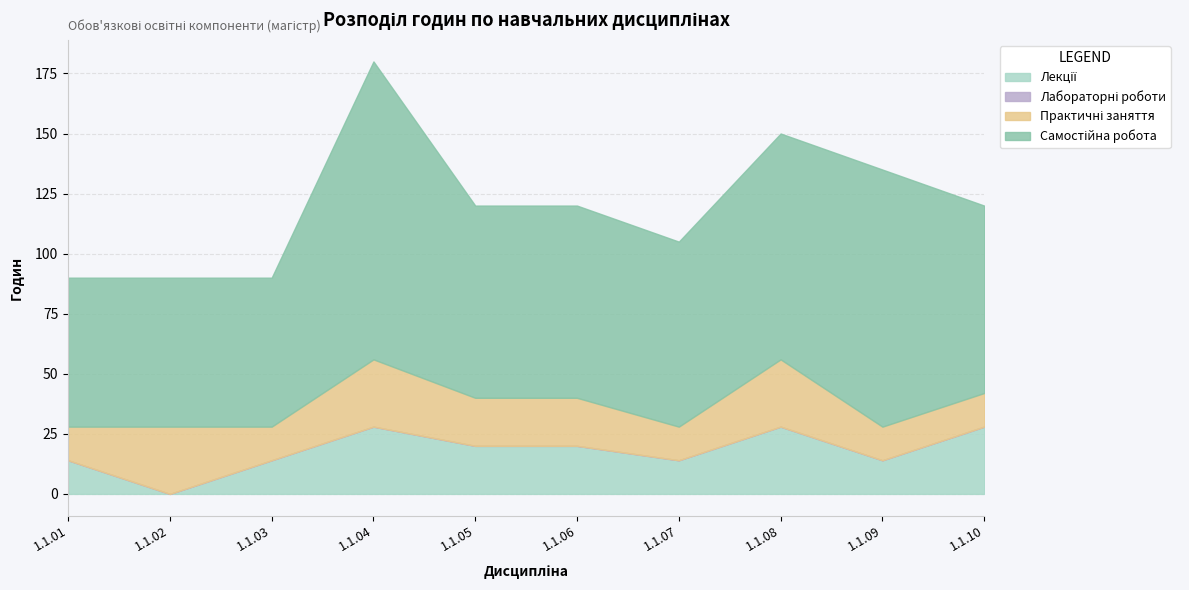

What is the difference between the maximum and second lowest values in the Практичні заняття series?

14